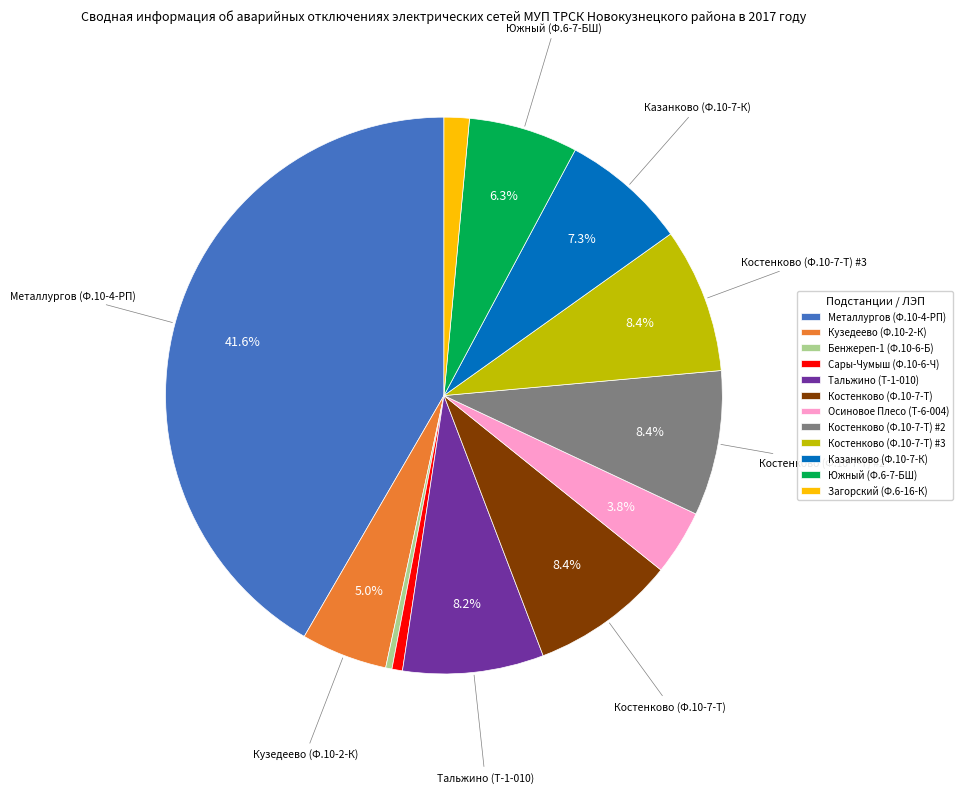

Between Бенжереп-1 (Ф.10-6-Б) and Южный (Ф.6-7-БШ), which is larger?

Южный (Ф.6-7-БШ)